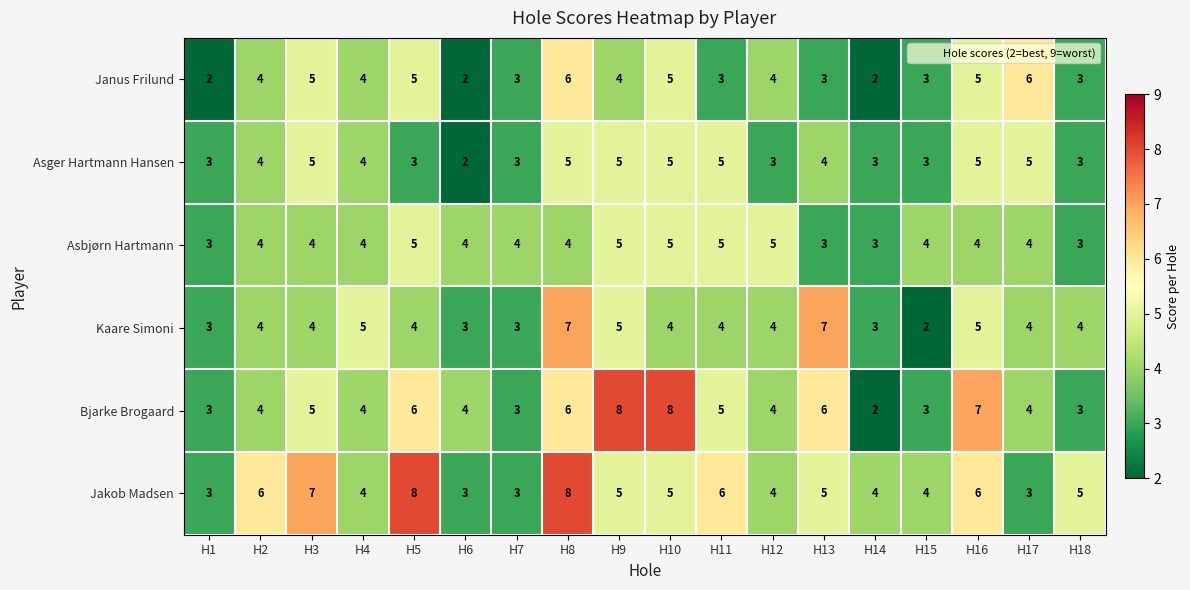

What is the total value across all series at H6?

18